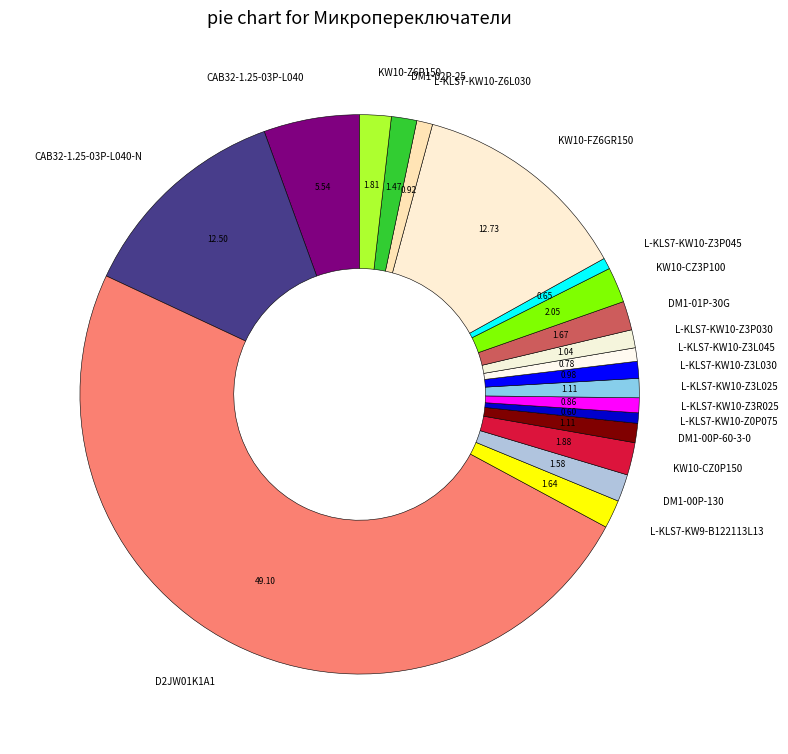

Which slice is the largest?

D2JW01K1A1